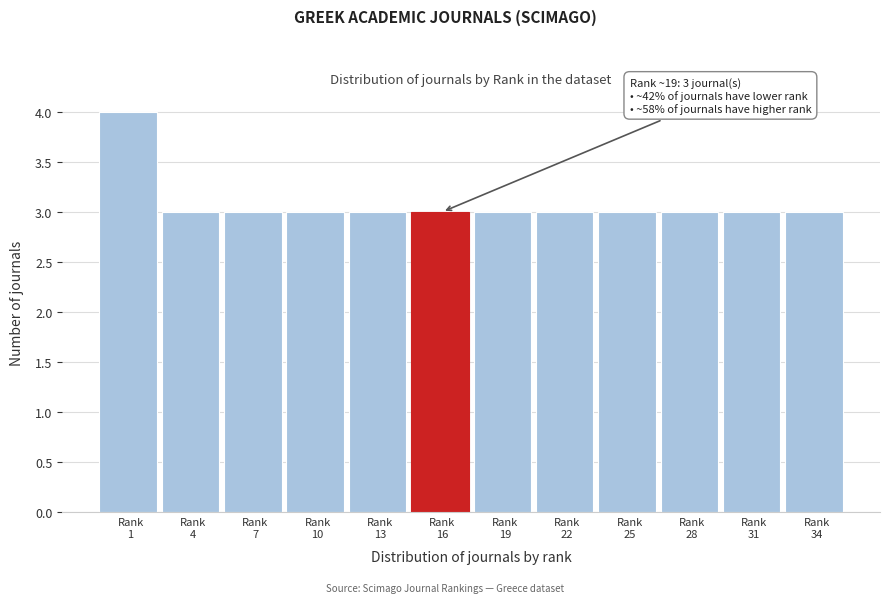

Reading right to left, extract all data points from this chart.

3	3	3	3	3	3	3	3	3	3	3	4